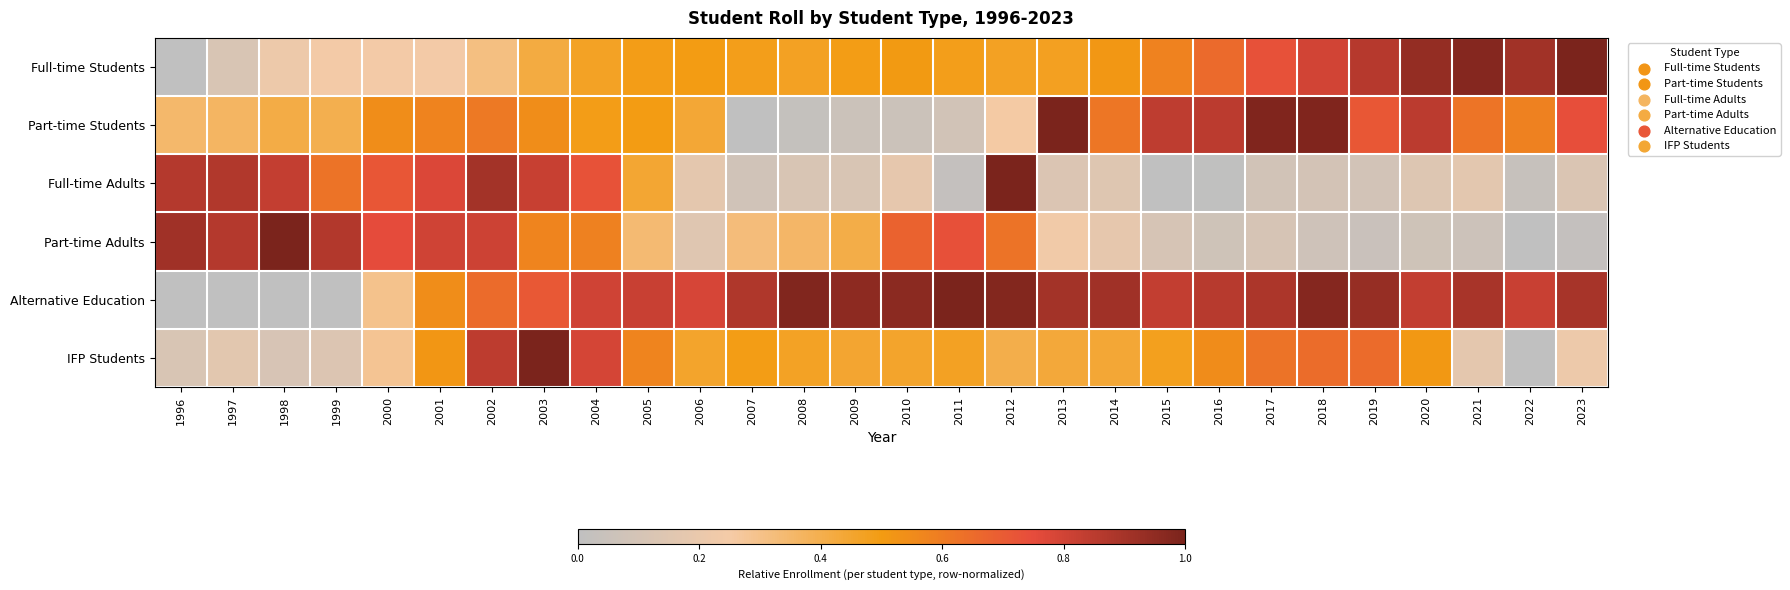

Reading right to left, transcribe all the data shown in this chart.

Full-time Students: 2023=1.0	2022=0.9	2021=1.0	2020=0.9	2019=0.9	2018=0.8	2017=0.7	2016=0.7	2015=0.6	2014=0.5	2013=0.5	2012=0.5	2011=0.5	2010=0.5	2009=0.5	2008=0.5	2007=0.5	2006=0.5	2005=0.5	2004=0.5	2003=0.4	2002=0.3	2001=0.2	2000=0.2	1999=0.2	1998=0.2	1997=0.1	1996=0.0
Part-time Students: 2023=0.7	2022=0.6	2021=0.6	2020=0.8	2019=0.7	2018=1.0	2017=1.0	2016=0.8	2015=0.8	2014=0.6	2013=1.0	2012=0.3	2011=0.1	2010=0.1	2009=0.1	2008=0.0	2007=0.0	2006=0.4	2005=0.5	2004=0.5	2003=0.5	2002=0.6	2001=0.6	2000=0.5	1999=0.4	1998=0.4	1997=0.4	1996=0.4
Full-time Adults: 2023=0.1	2022=0.0	2021=0.2	2020=0.1	2019=0.1	2018=0.1	2017=0.1	2016=0.0	2015=0.0	2014=0.1	2013=0.1	2012=1.0	2011=0.0	2010=0.2	2009=0.1	2008=0.1	2007=0.1	2006=0.2	2005=0.4	2004=0.7	2003=0.8	2002=0.9	2001=0.8	2000=0.7	1999=0.6	1998=0.8	1997=0.9	1996=0.9
Part-time Adults: 2023=0.0	2022=0.0	2021=0.1	2020=0.1	2019=0.0	2018=0.1	2017=0.1	2016=0.1	2015=0.1	2014=0.2	2013=0.2	2012=0.6	2011=0.7	2010=0.7	2009=0.4	2008=0.4	2007=0.3	2006=0.2	2005=0.3	2004=0.6	2003=0.6	2002=0.8	2001=0.8	2000=0.8	1999=0.9	1998=1.0	1997=0.9	1996=0.9
Alternative Education: 2023=0.9	2022=0.8	2021=0.9	2020=0.8	2019=0.9	2018=1.0	2017=0.9	2016=0.9	2015=0.8	2014=0.9	2013=0.9	2012=1.0	2011=1.0	2010=1.0	2009=1.0	2008=1.0	2007=0.9	2006=0.8	2005=0.8	2004=0.8	2003=0.7	2002=0.6	2001=0.5	2000=0.3	1999=0.0	1998=0.0	1997=0.0	1996=0.0
IFP Students: 2023=0.2	2022=0.0	2021=0.2	2020=0.5	2019=0.6	2018=0.6	2017=0.6	2016=0.6	2015=0.5	2014=0.4	2013=0.4	2012=0.4	2011=0.5	2010=0.5	2009=0.4	2008=0.5	2007=0.5	2006=0.5	2005=0.6	2004=0.8	2003=1.0	2002=0.8	2001=0.5	2000=0.3	1999=0.1	1998=0.1	1997=0.2	1996=0.1